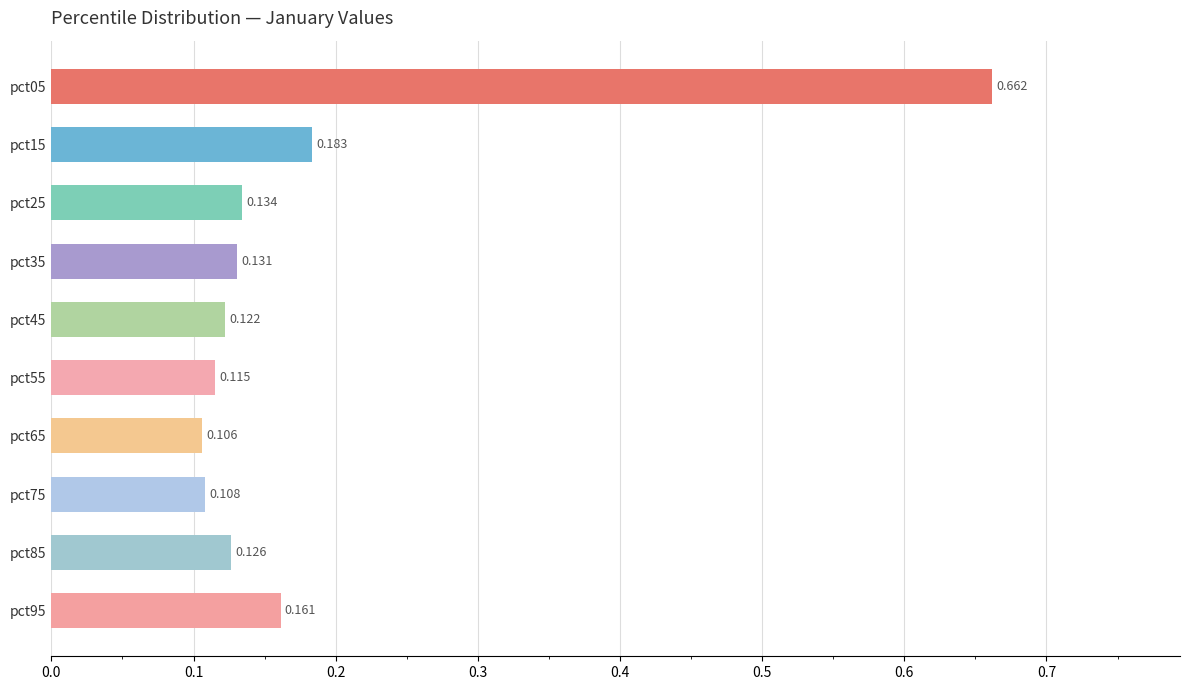

List the labels in order of value, largest first.

pct05, pct15, pct95, pct25, pct35, pct85, pct45, pct55, pct75, pct65